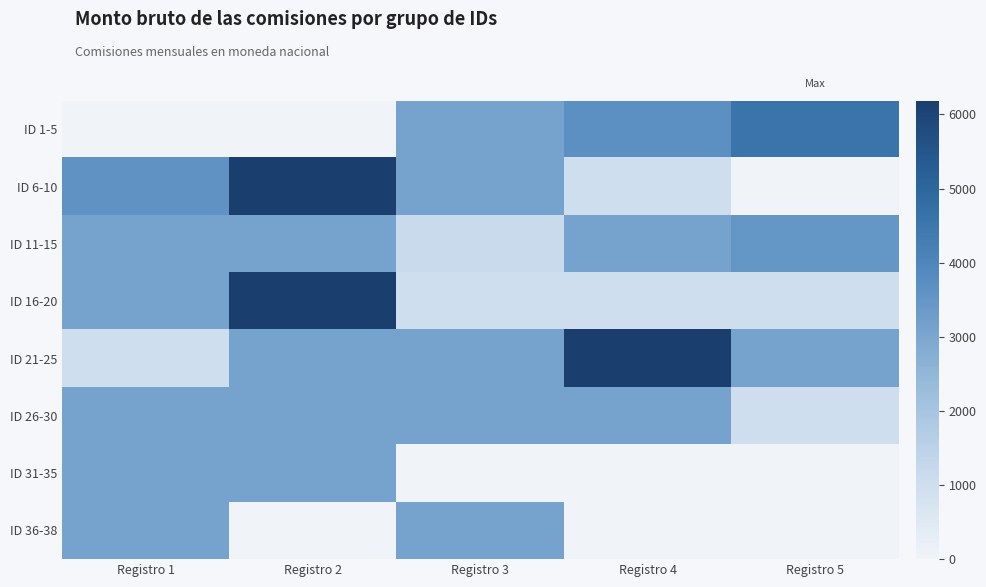

Reading left to right, list all the values displayed in this chart.

ID 1-5: Registro 1=0.0	Registro 2=0.0	Registro 3=3093.7	Registro 4=3661.7	Registro 5=4570.6
ID 6-10: Registro 1=3561.8	Registro 2=6187.4	Registro 3=3093.7	Registro 4=1003.4	Registro 5=0.0
ID 11-15: Registro 1=3093.7	Registro 2=3093.7	Registro 3=1181.3	Registro 4=3093.7	Registro 5=3492.4
ID 16-20: Registro 1=3093.7	Registro 2=6187.4	Registro 3=1003.4	Registro 4=1003.4	Registro 5=1003.4
ID 21-25: Registro 1=1003.4	Registro 2=3093.7	Registro 3=3093.7	Registro 4=6187.4	Registro 5=3093.7
ID 26-30: Registro 1=3093.7	Registro 2=3093.7	Registro 3=3093.7	Registro 4=3093.7	Registro 5=1003.4
ID 31-35: Registro 1=3093.7	Registro 2=3093.7	Registro 3=0.0	Registro 4=0.0	Registro 5=0.0
ID 36-38: Registro 1=3093.7	Registro 2=0.0	Registro 3=3093.7	Registro 4=0.0	Registro 5=0.0